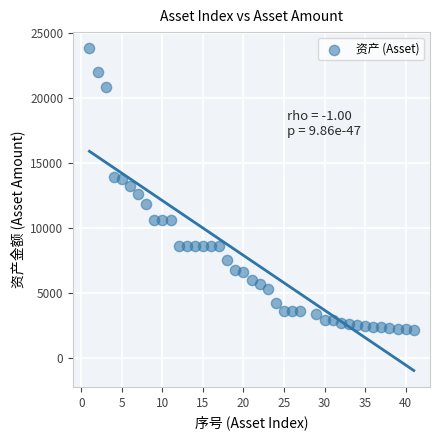

What is the range of Y values (max minus min)?

21655